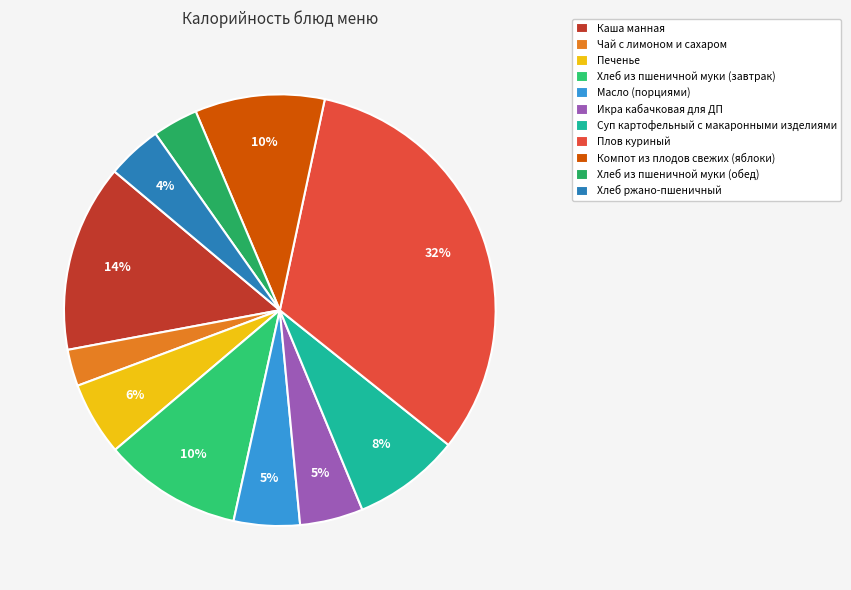

What percentage is NOT represented by Чай с лимоном и сахаром?

97.3%